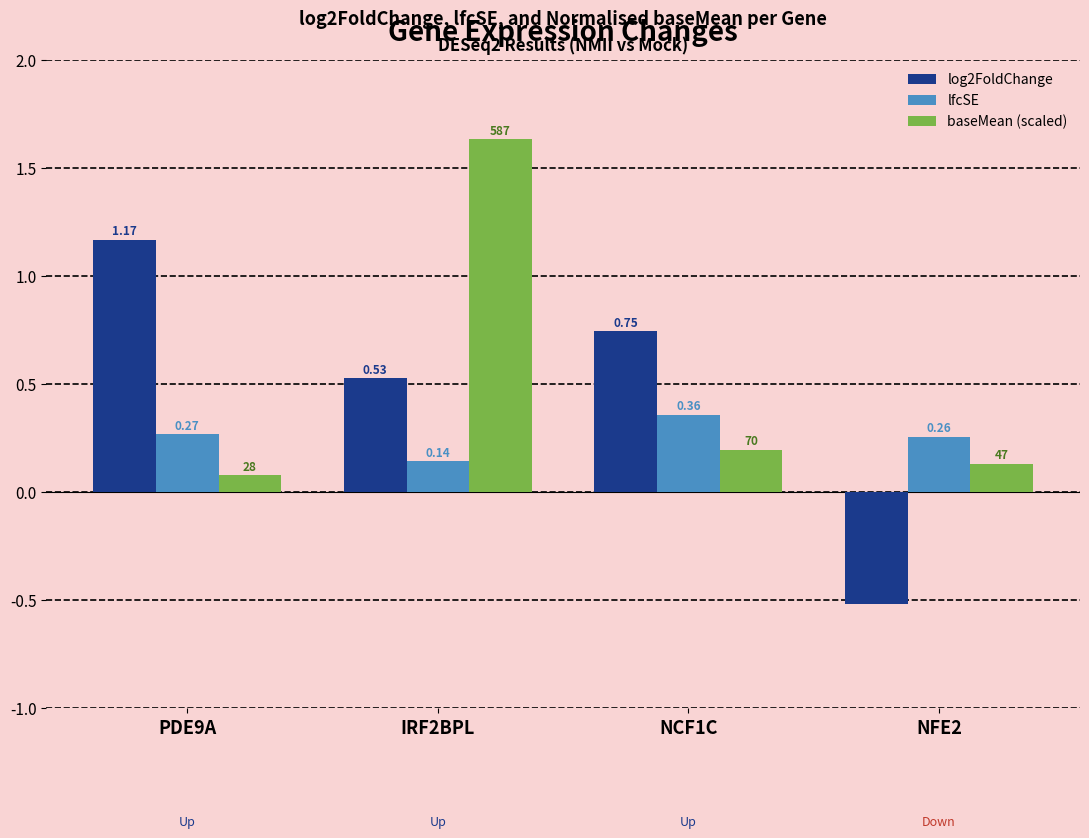

List the labels in order of log2FoldChange value, smallest first.

NFE2, IRF2BPL, NCF1C, PDE9A